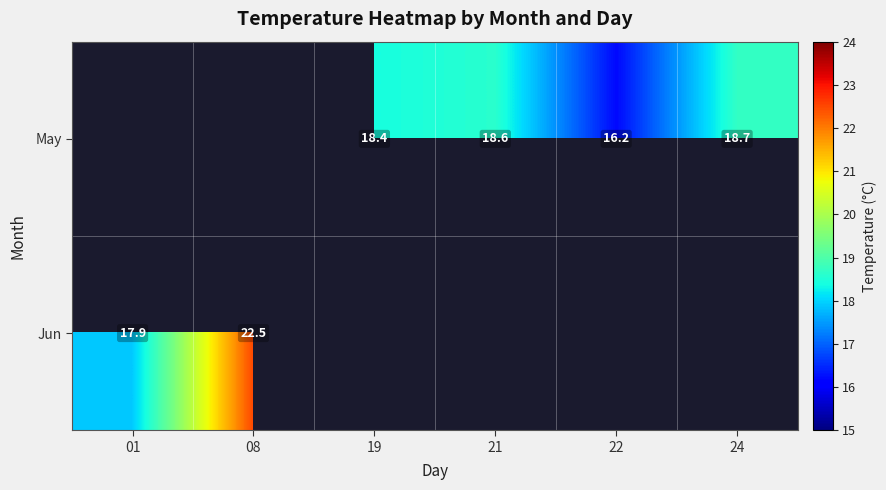

How many categories are shown in the chart?

6